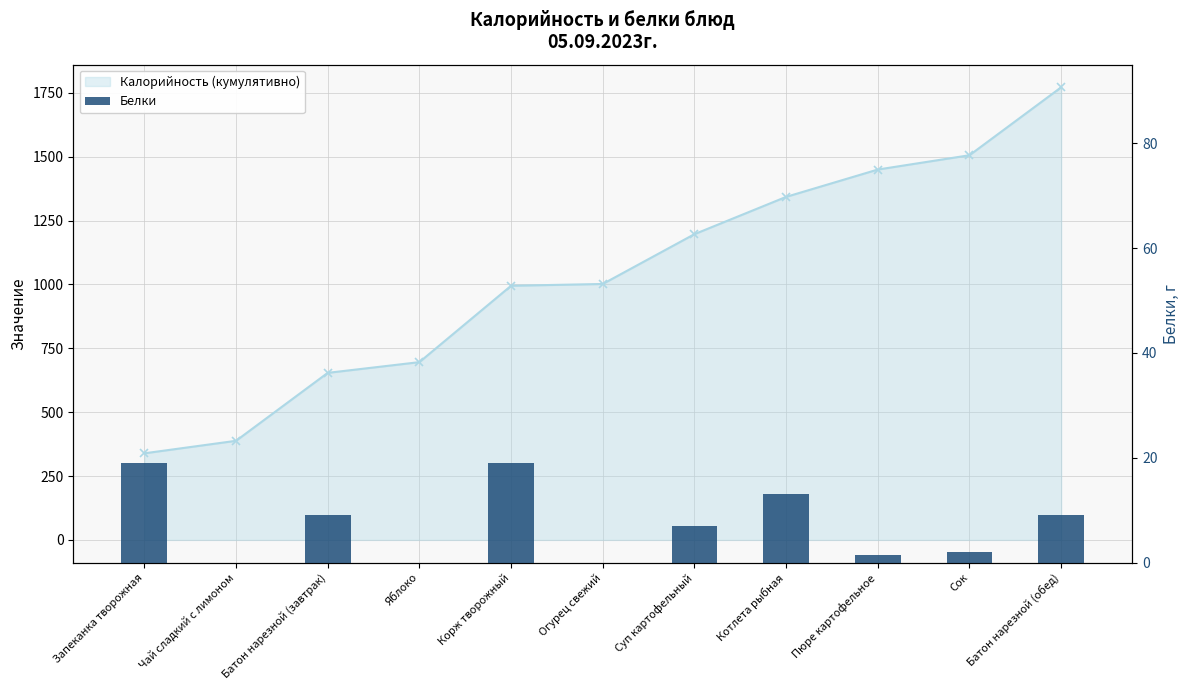

Reading right to left, list all the values displayed in this chart.

9.0	2.0	1.5	13.0	7.0	0.0	19.0	0.0	9.0	0.0	19.0